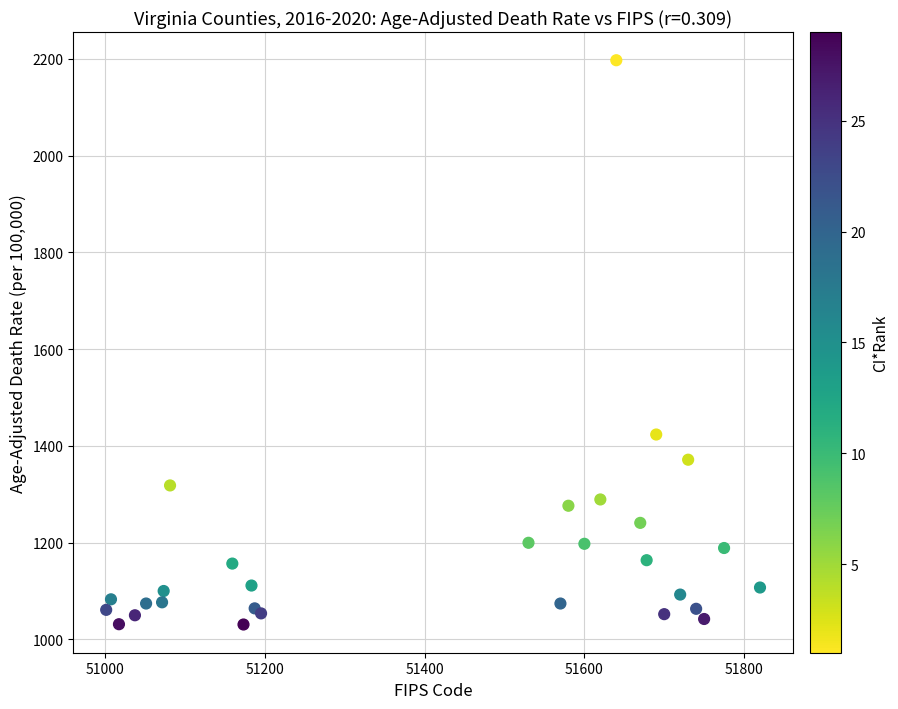

What Y value in the scatter plot is closest to 1613?

1423.4